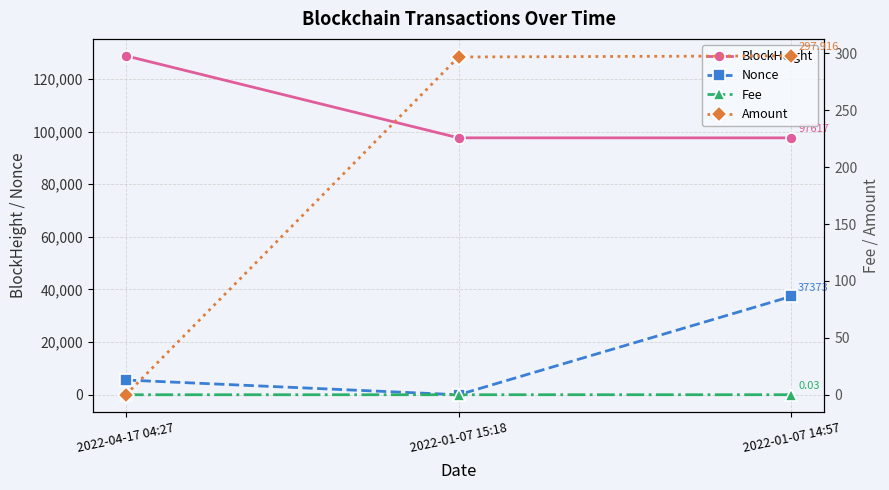

How many lines are shown in the chart?

4